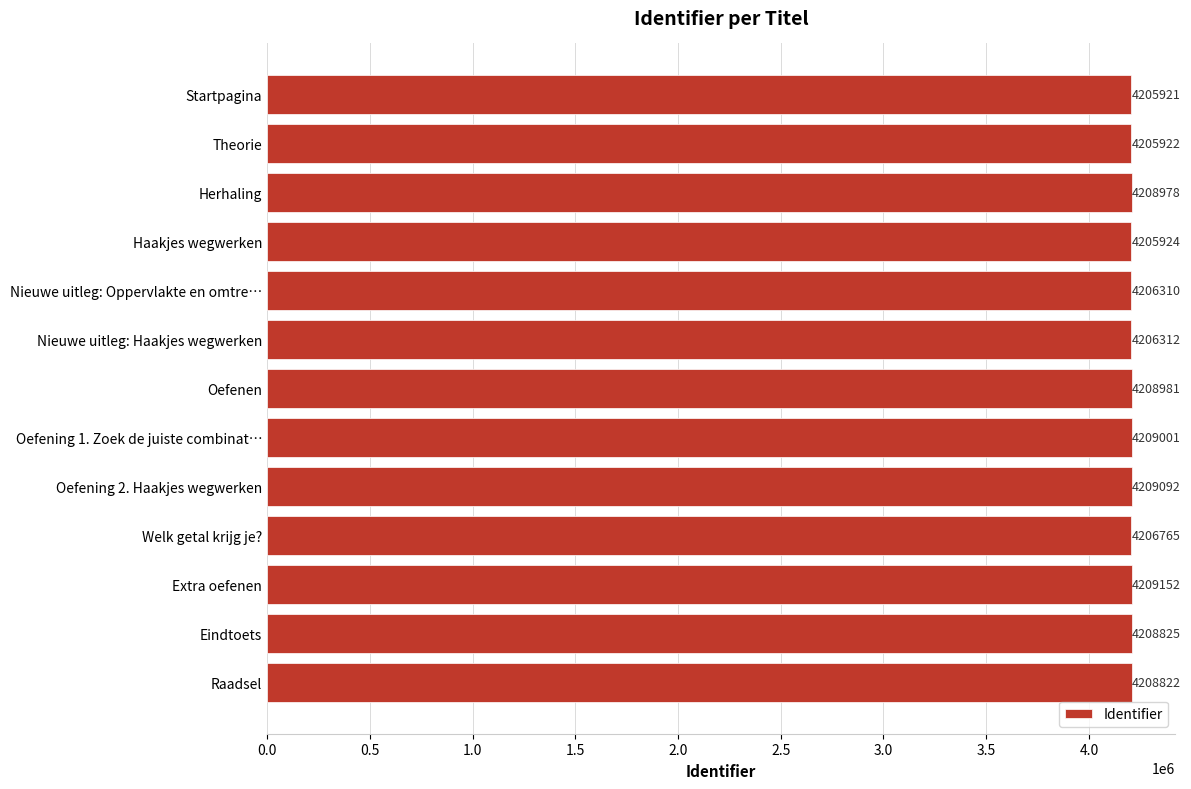

Reading top to bottom, list all the values displayed in this chart.

4205921	4205922	4208978	4205924	4206310	4206312	4208981	4209001	4209092	4206765	4209152	4208825	4208822